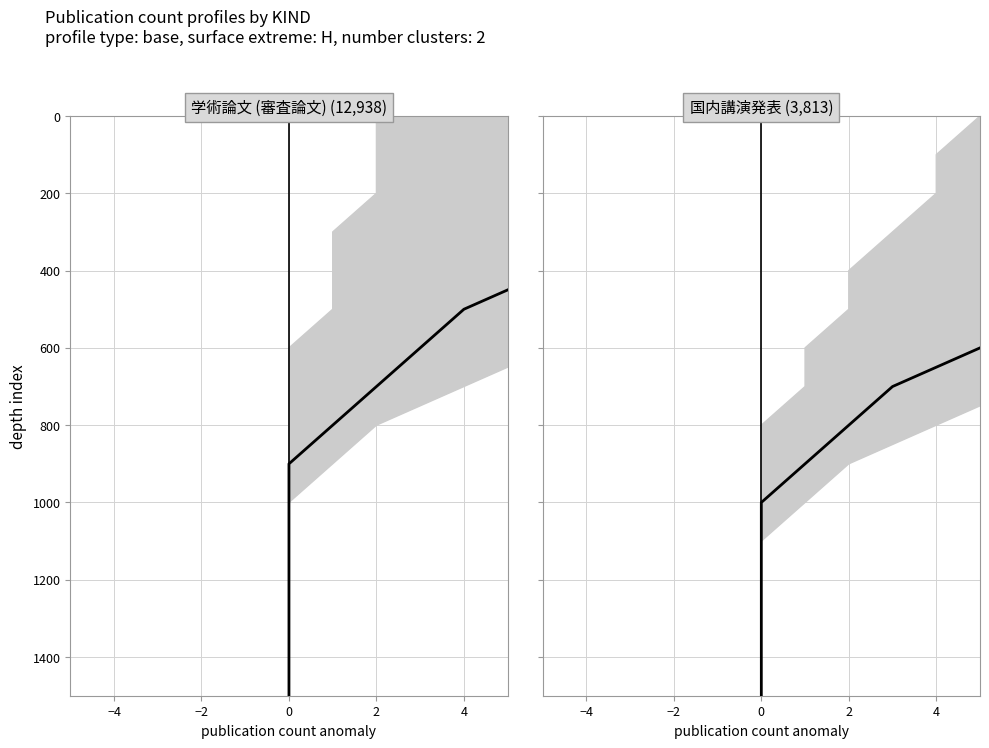

What is the value of the 国内講演発表 point at the 13th from the left?

1200